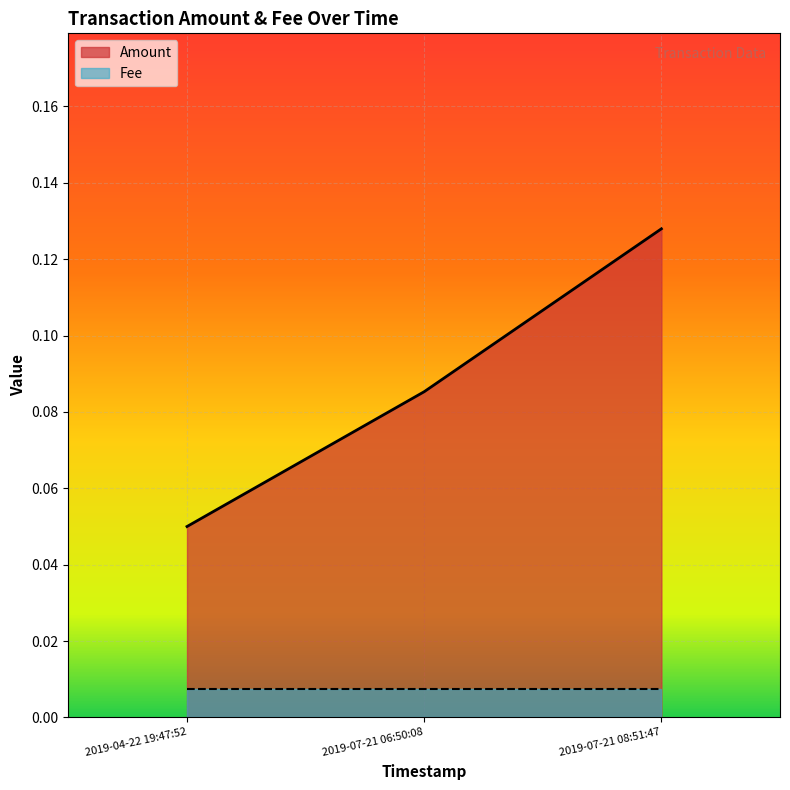

The chart shows a value of 0.1 at 2019-07-21 06:50:08. True or false?

True